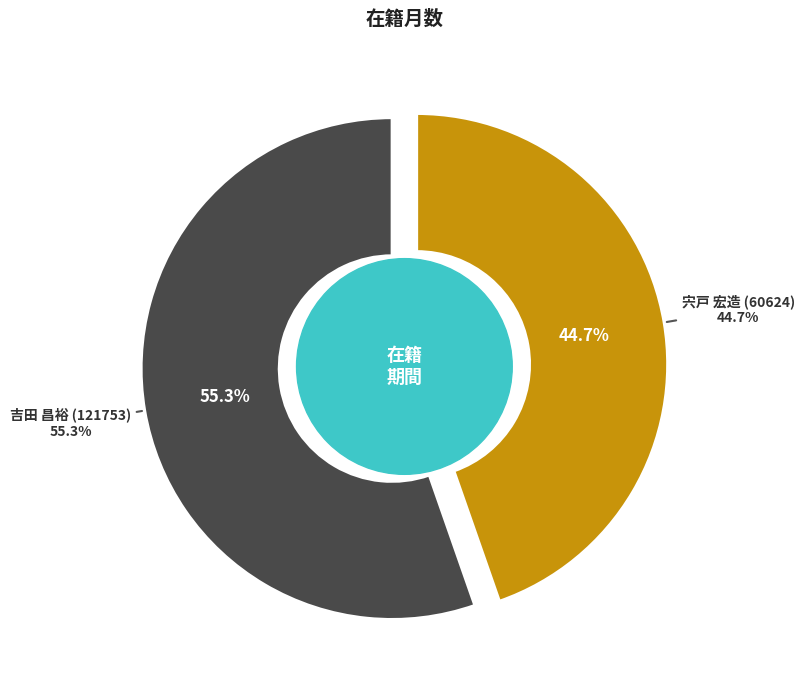

Which category has the smallest portion of the pie?

宍戸 宏造 (60624)